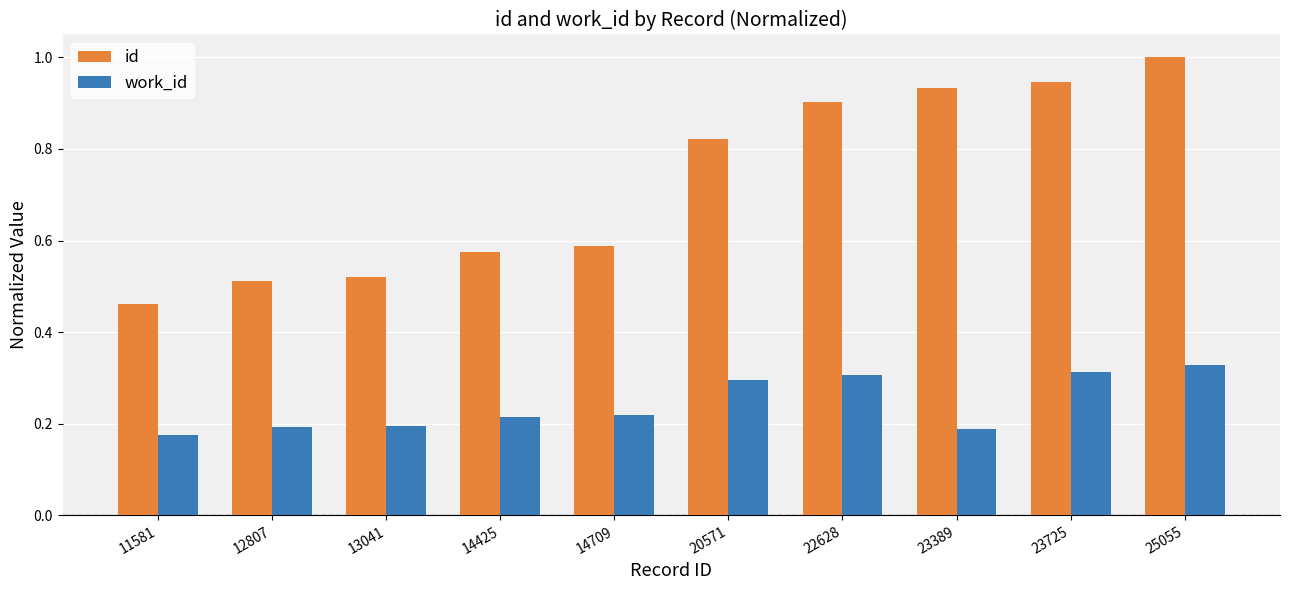

At which category does the chart reach its minimum across all series?

11581